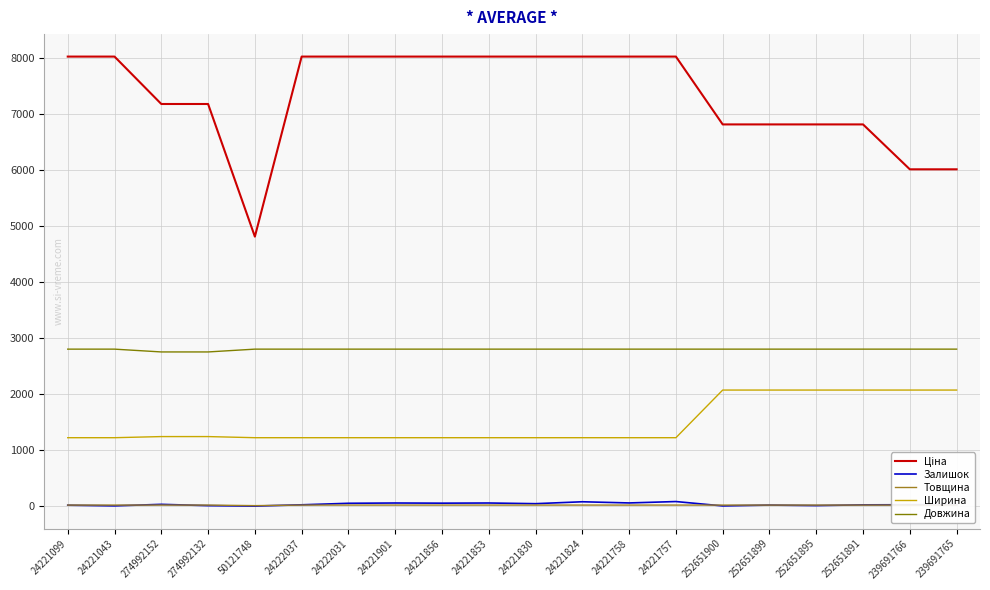

What is the approximate value of Довжина at 24221856?

2800.0